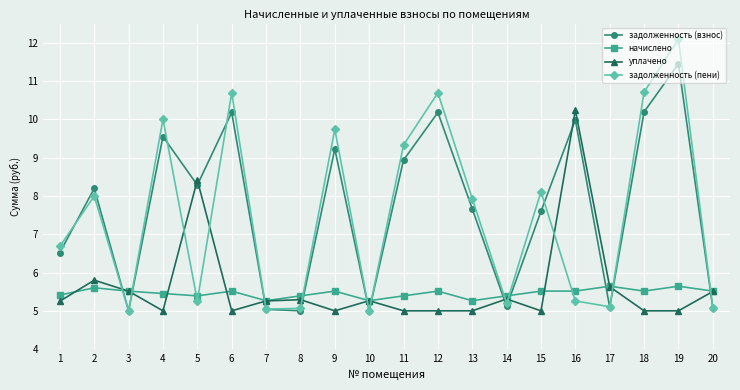

At which category does уплачено reach its first local valley?

4